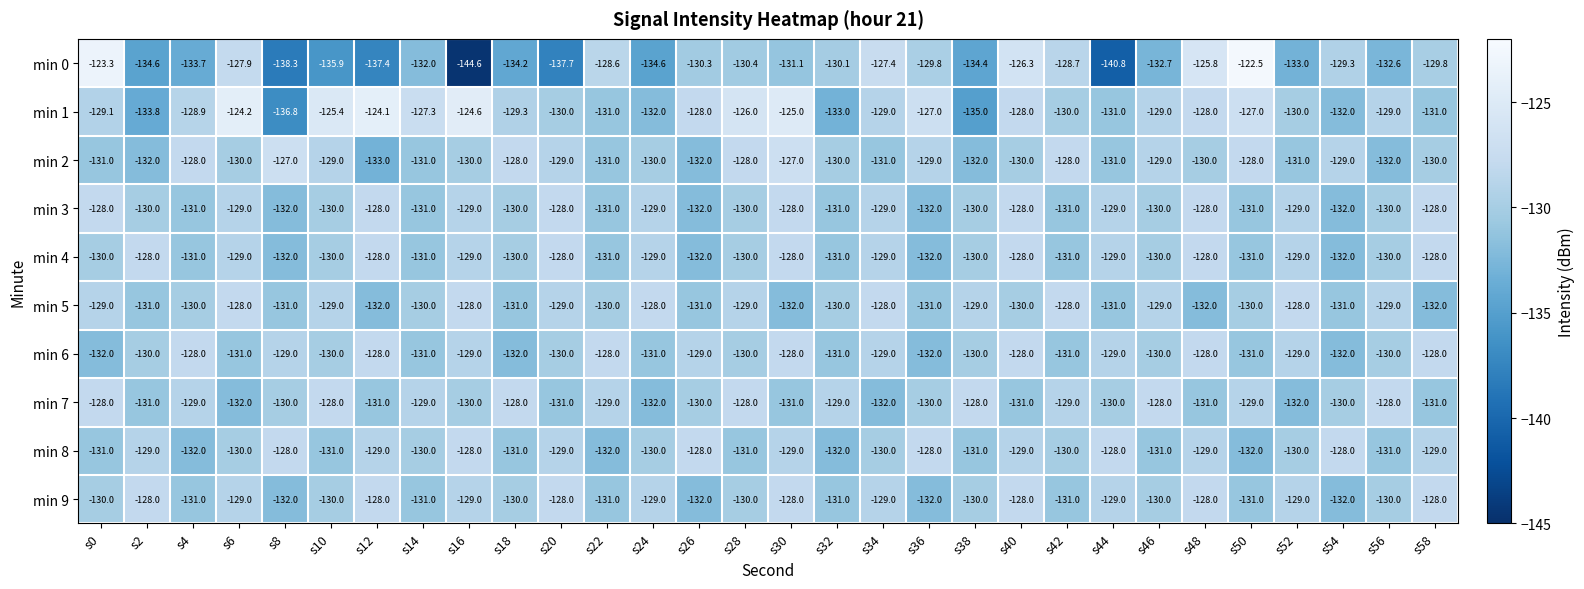

How many min 2 values are between -131 and -129?

18